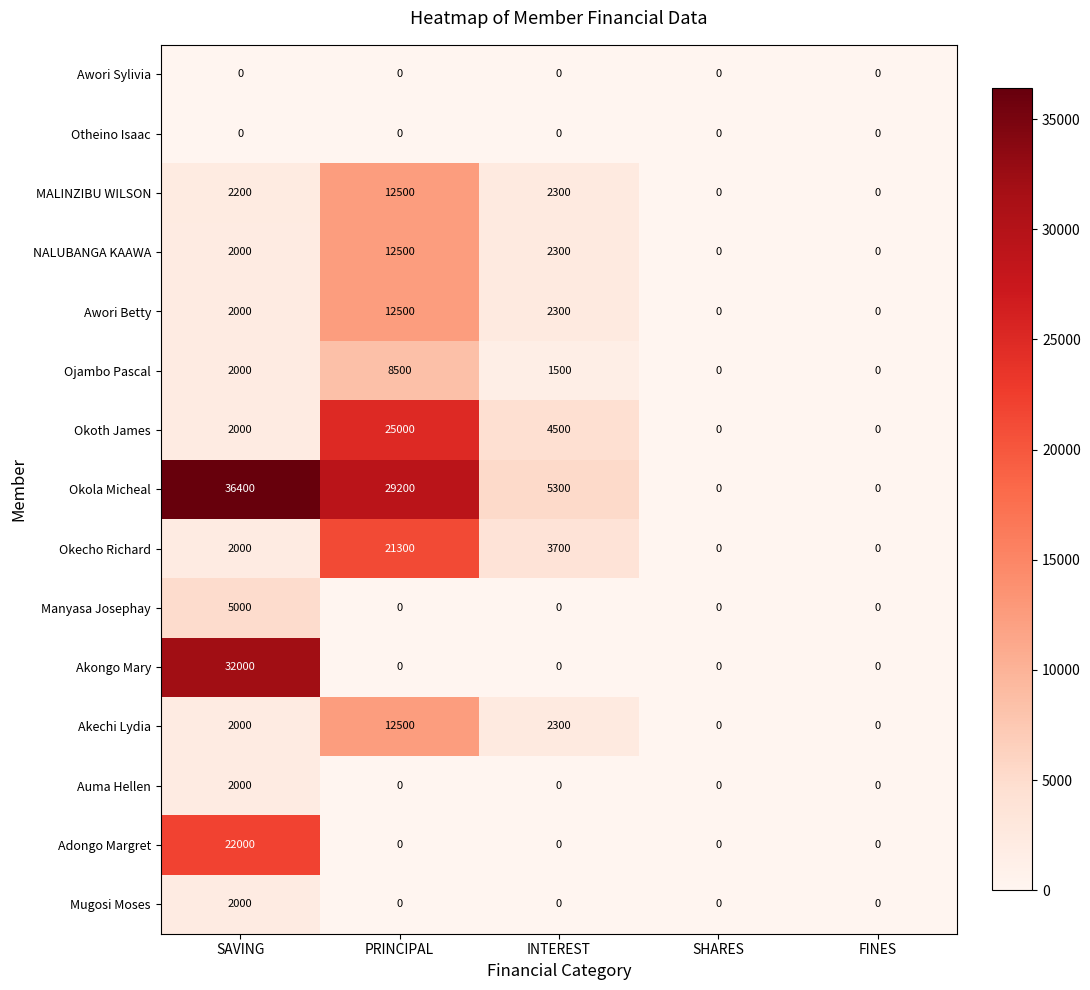

At which category does the chart reach its peak across all series?

SAVING